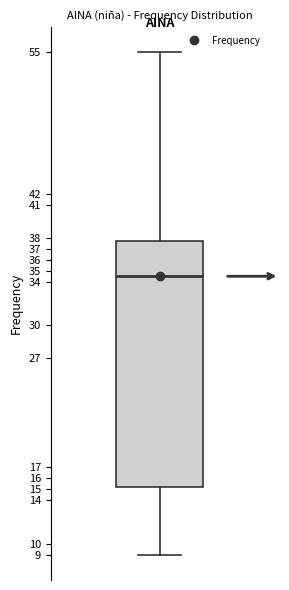

Transcribe this box plot: give where the median line is, the range the box spans, and where the two whiskers end, as read against the y-axis. The values are not printed on the chart, so give them approximately, as read against the axis.

median 34.5, box 15.3 to 37.8, whiskers 9.0 to 55.0